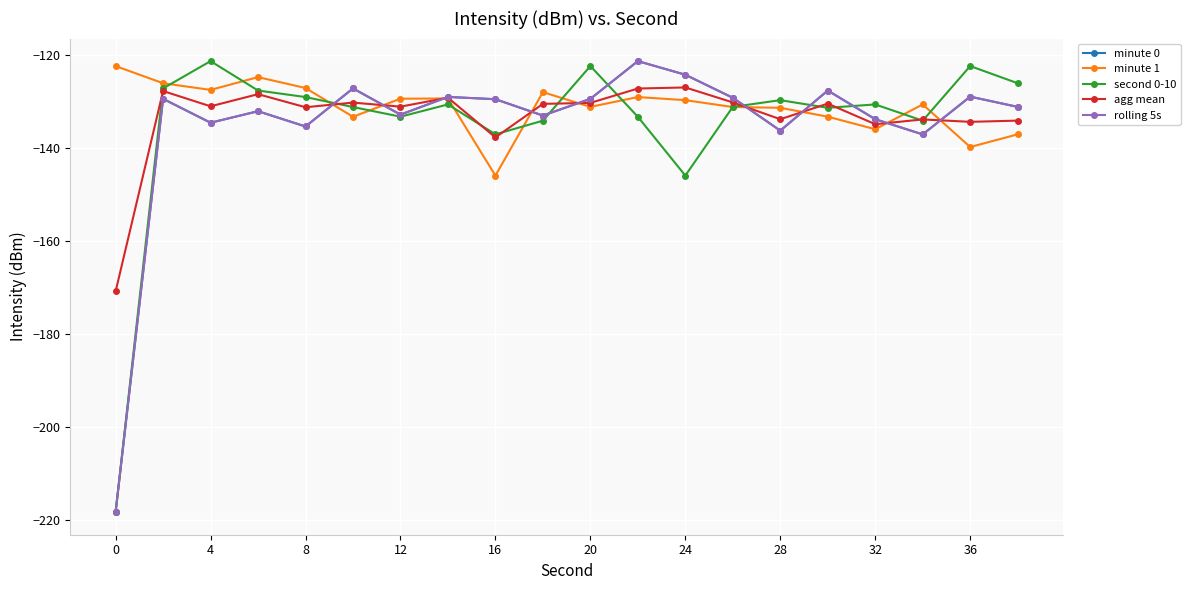

Is this an area chart (filled region under the line)?

No